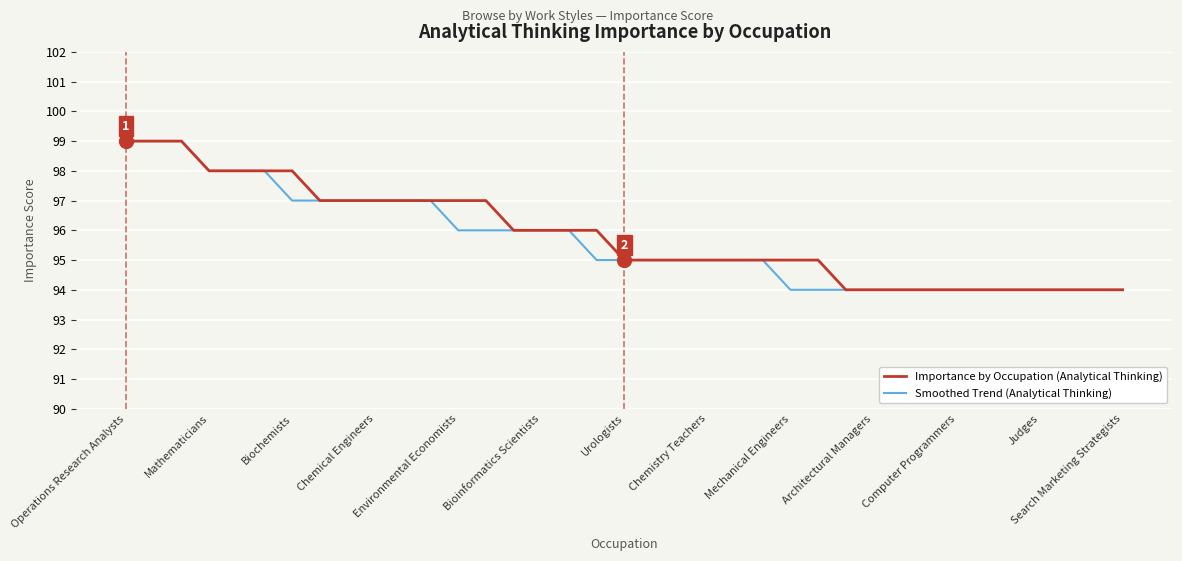

What is the minimum value shown in the chart?

94